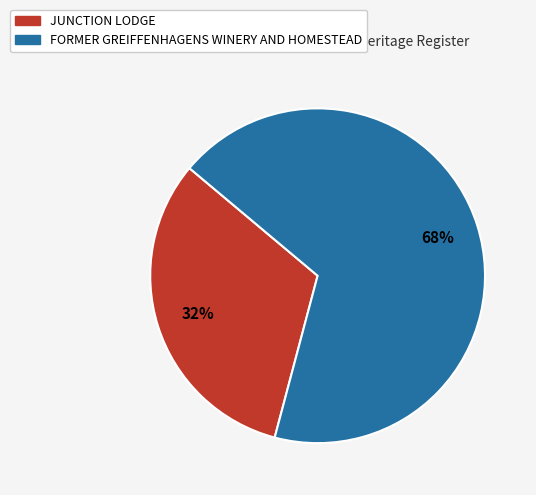

Is it true that FORMER GREIFFENHAGENS WINERY AND HOMESTEAD is 76% of the pie?

False